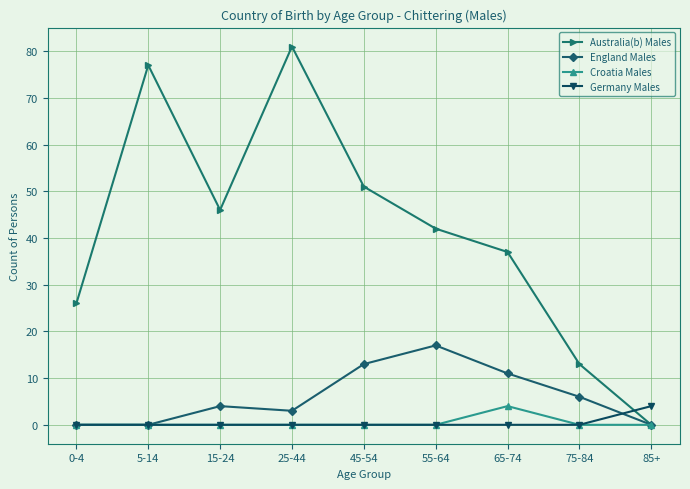

What are all the series names shown in the legend?

Australia(b) Males, England Males, Croatia Males, Germany Males